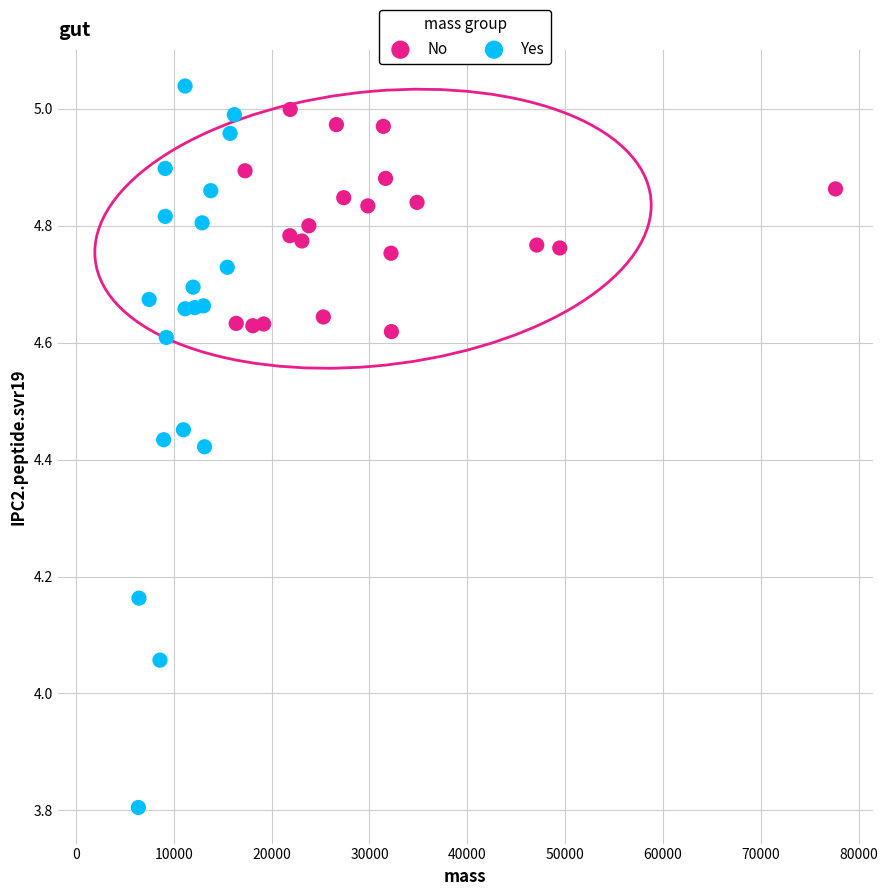

Which series contains the lowest Y value?

Yes